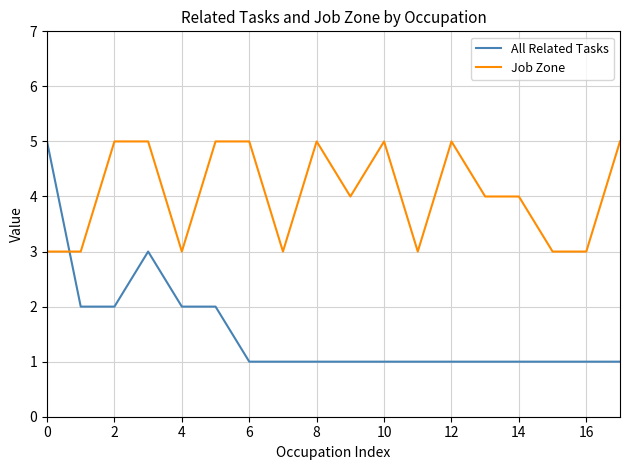

Count the All Related Tasks values in the range 1 to 2.

16